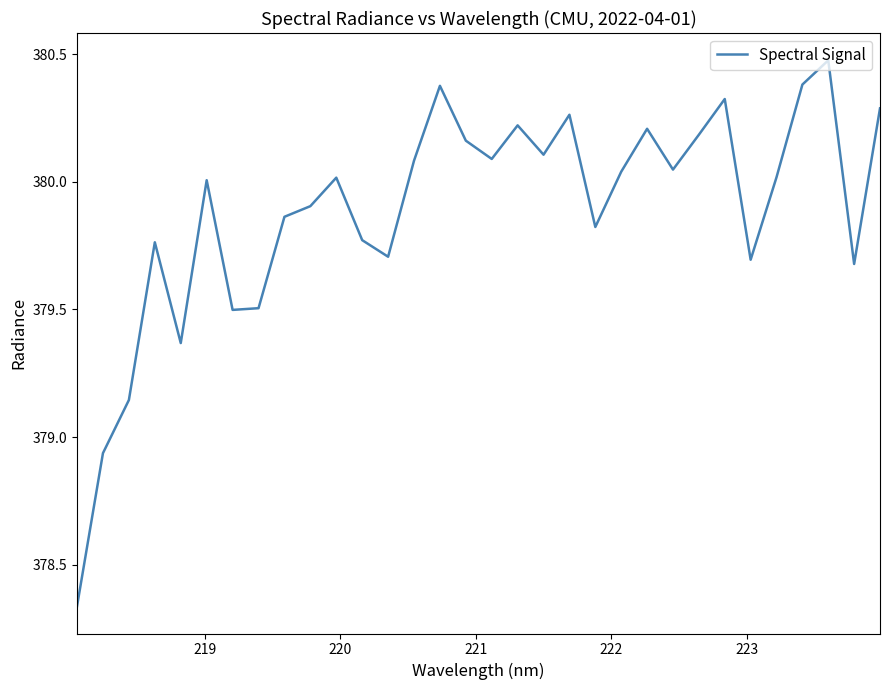

Does the chart have visible grid lines?

No